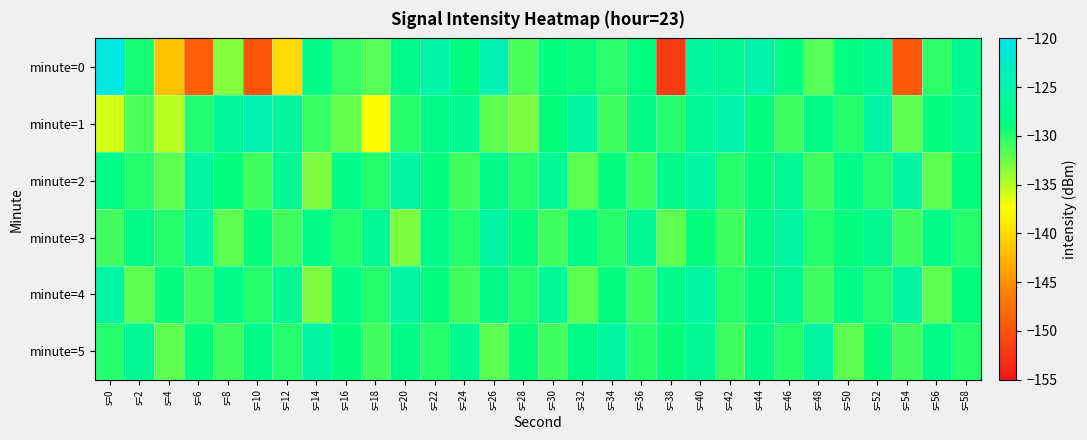

At which category is the sum across all series the highest?

s=40